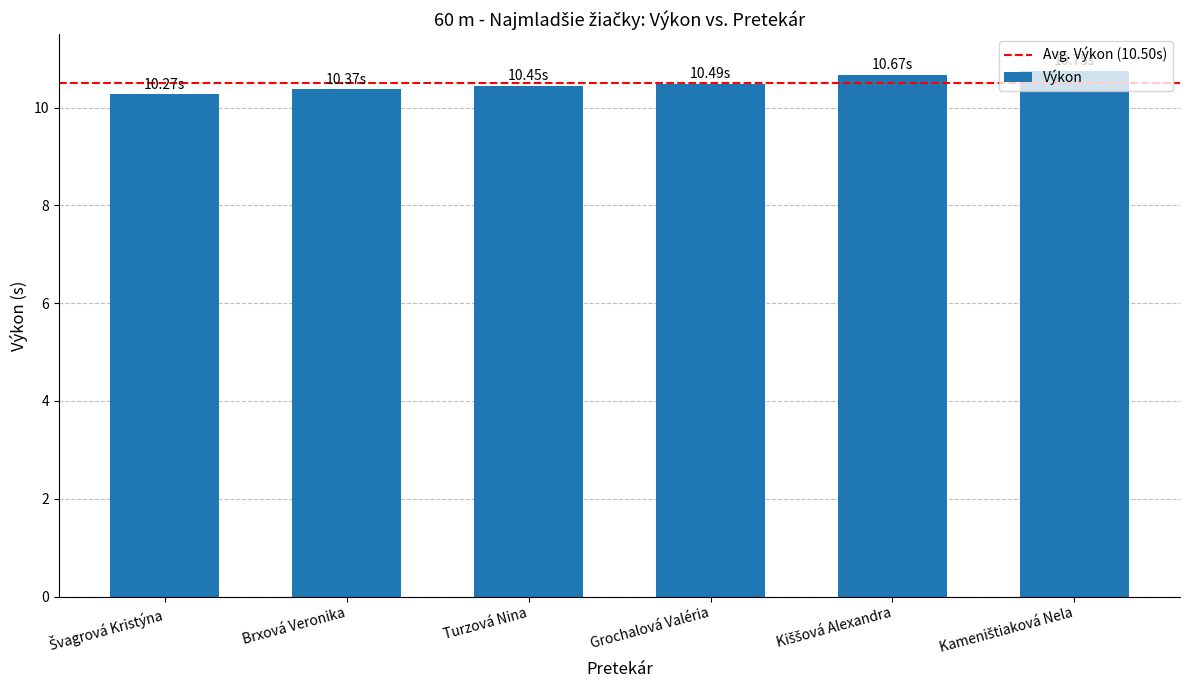

What is the average value?

10.5